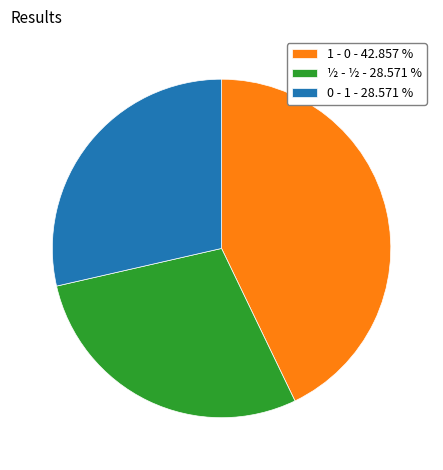

What is the ratio of the value at ½ - ½ - 28.571 % to the value at 0 - 1 - 28.571 %?

1.0